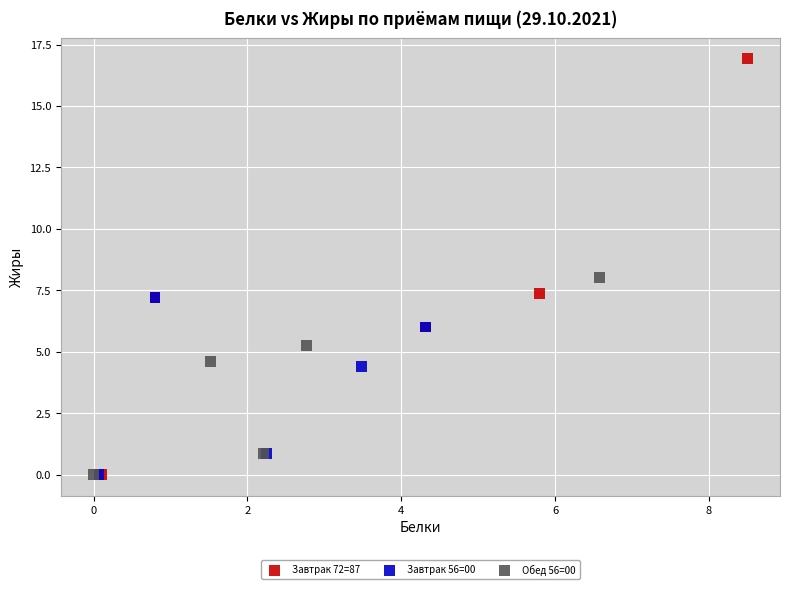

Which series has the largest Y range (max minus min)?

Завтрак 72=87